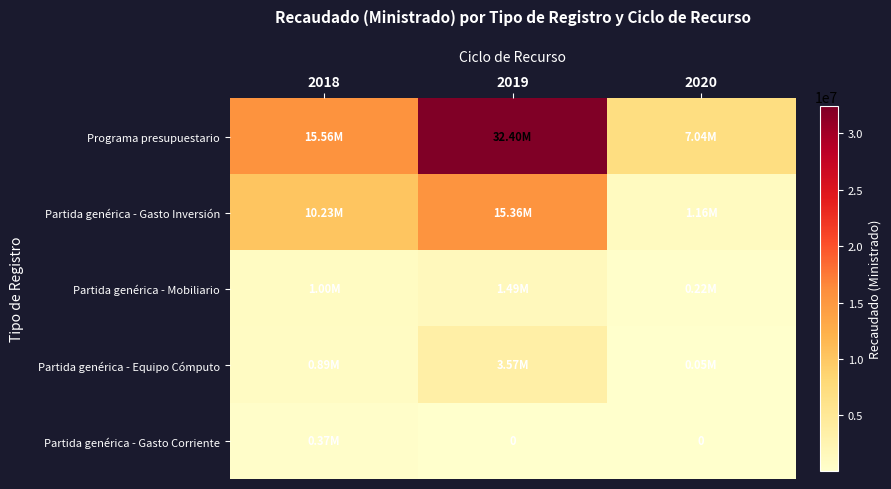

Which series changed the most between 2019 and 2020?

Programa presupuestario